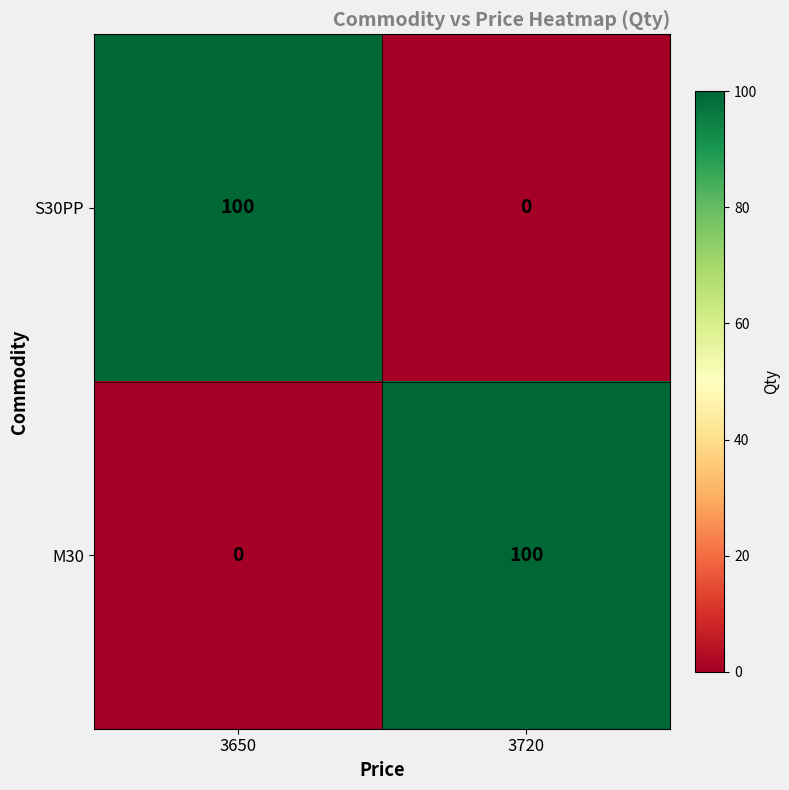

Is the value of M30 at 3720 greater than the value of S30PP at 3720?

Yes